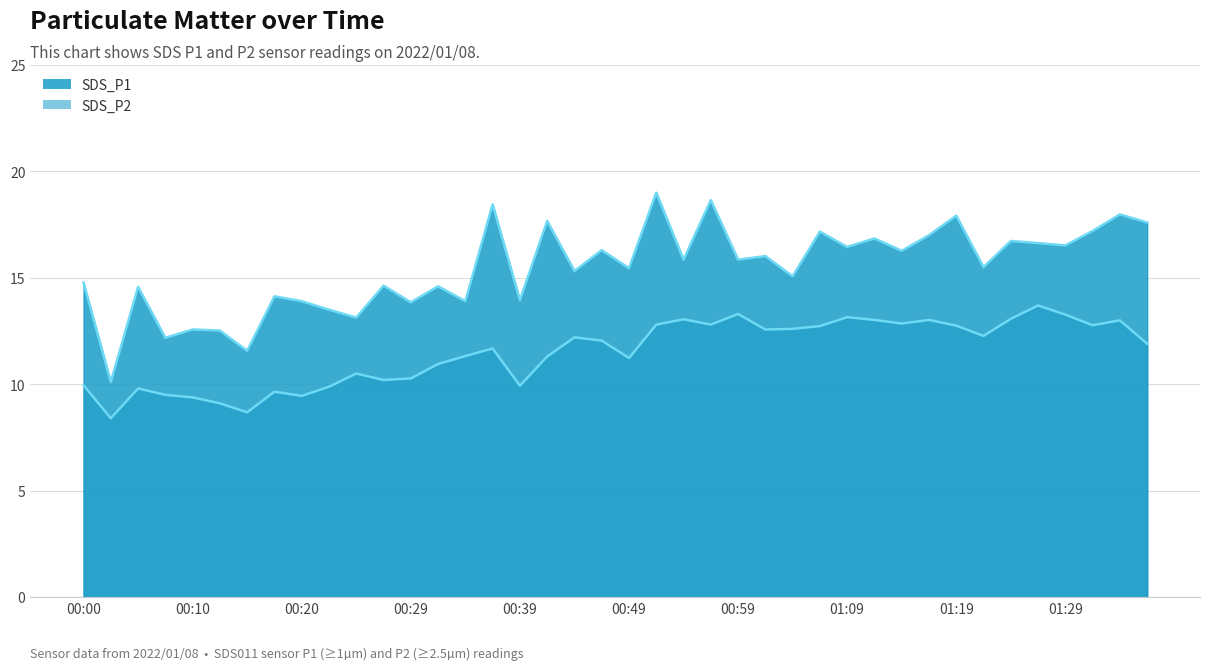

Read the SDS_P1 value at 01:11.

16.9